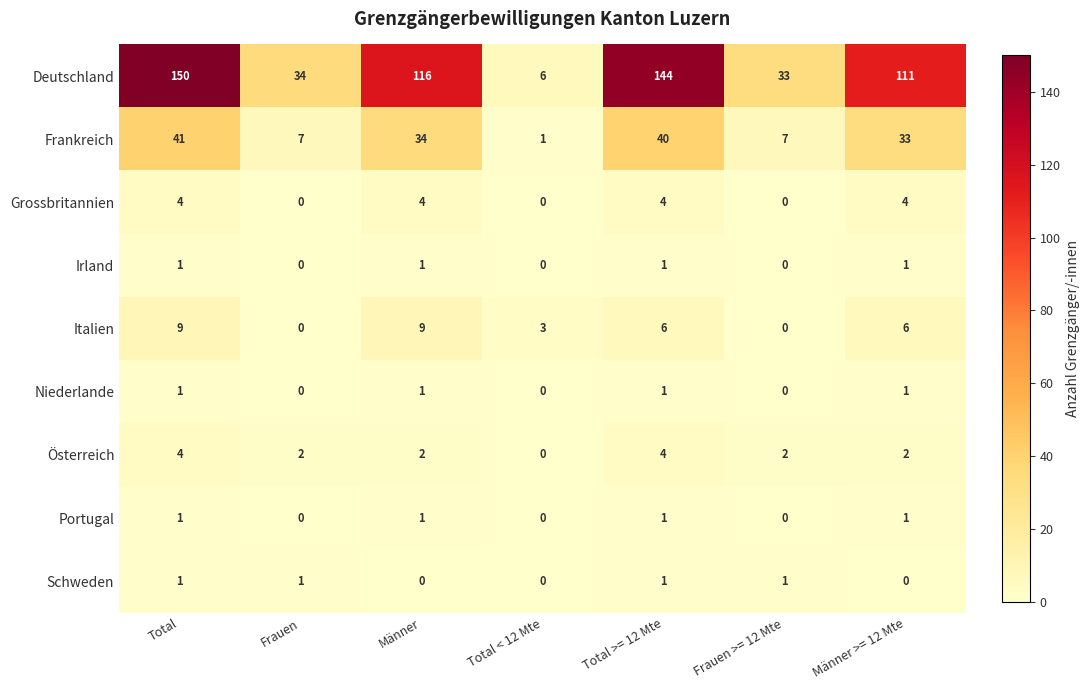

What is the spread (max minus min) of values at Männer >= 12 Mte?

111